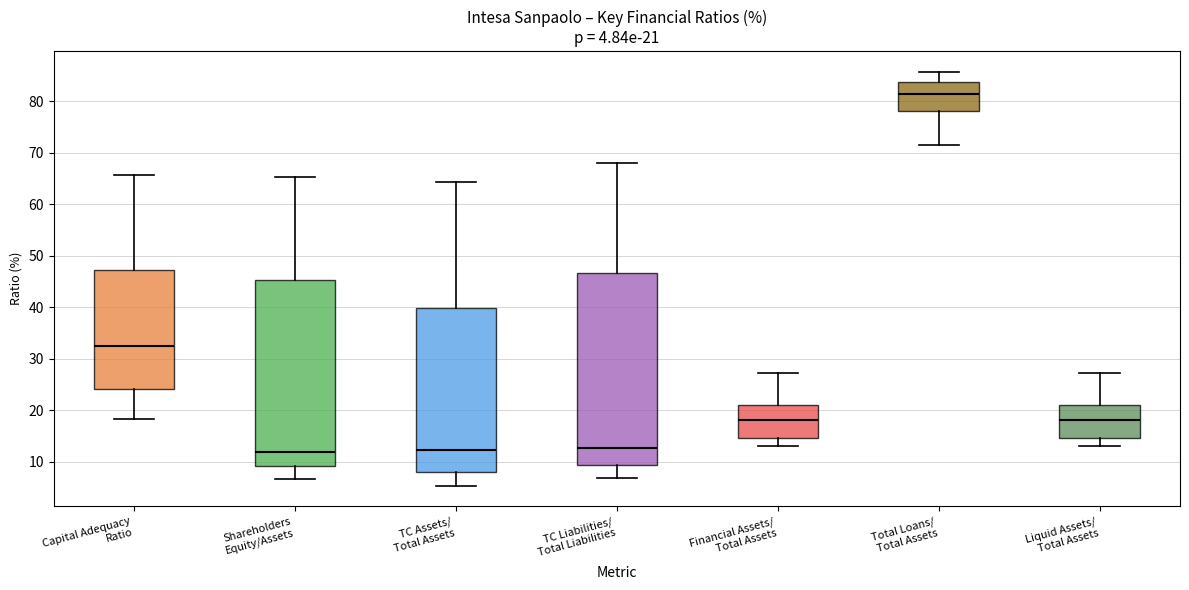

Which box's median line is the highest?

Total Loans/ Total Assets